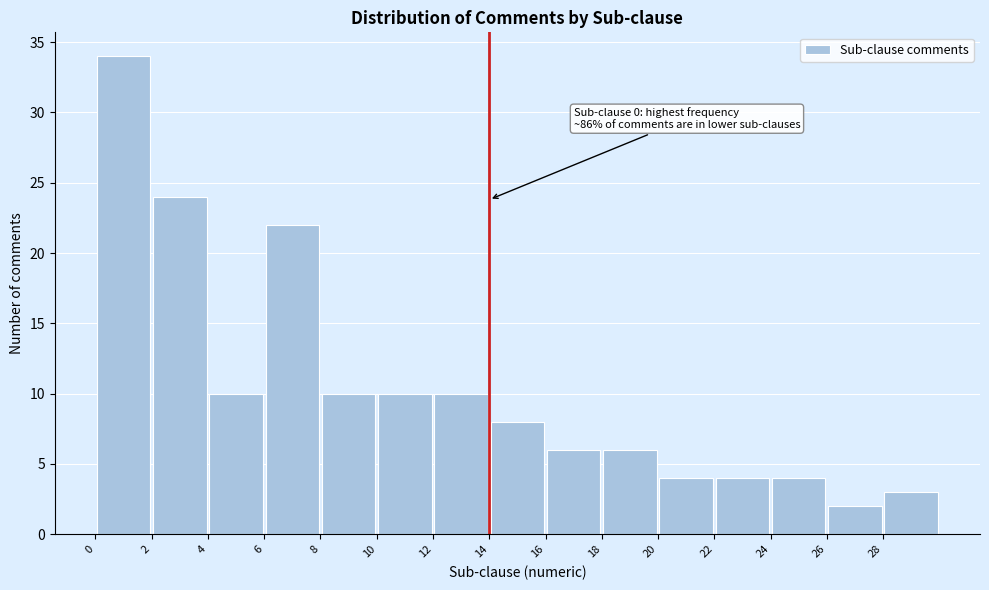

Which range on the x-axis has the tallest bar?

0 to 2